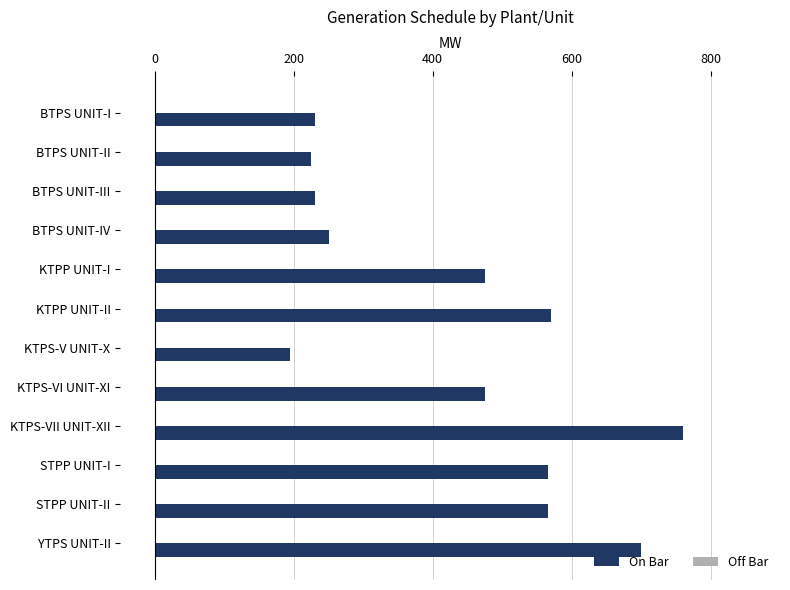

What is the value of the 7th bar from the top?

195.0